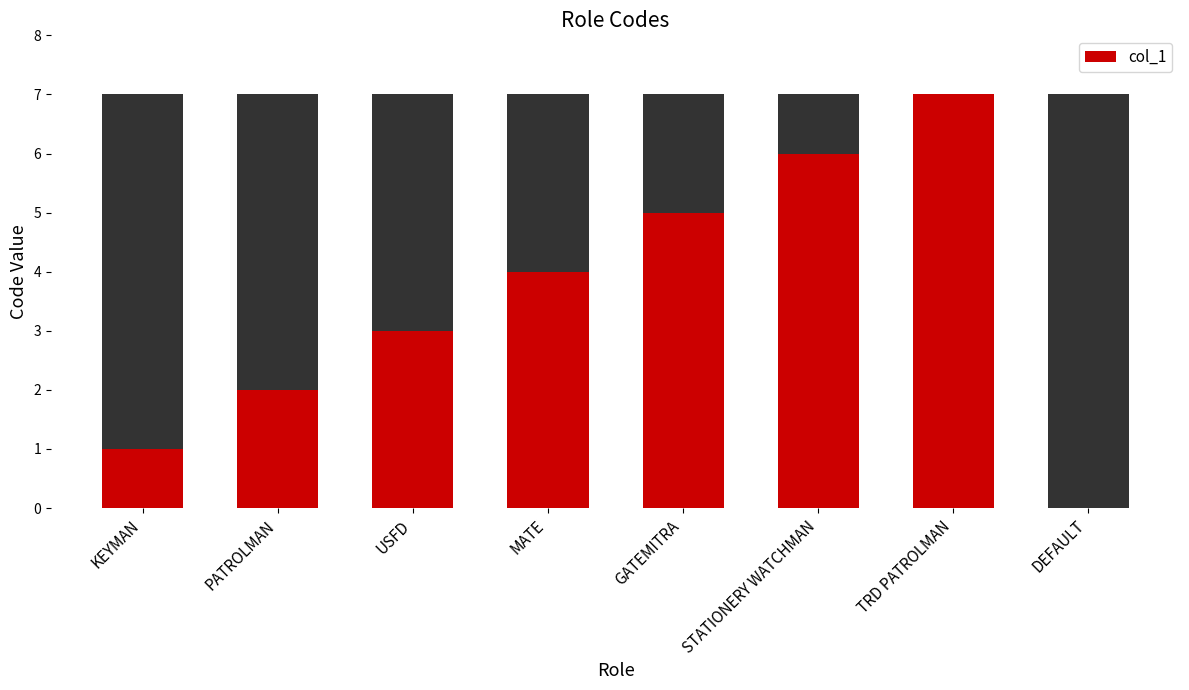

Reading left to right, what are all the values shown in this chart?

1	2	3	4	5	6	7	0